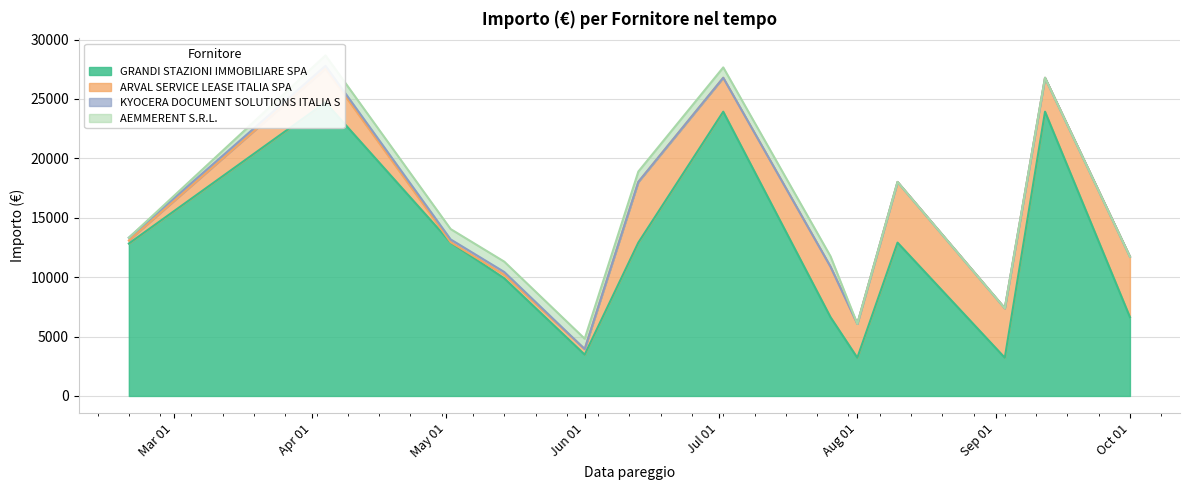

Between 03.09.2018 and 01.08.2018, which is larger?

03.09.2018